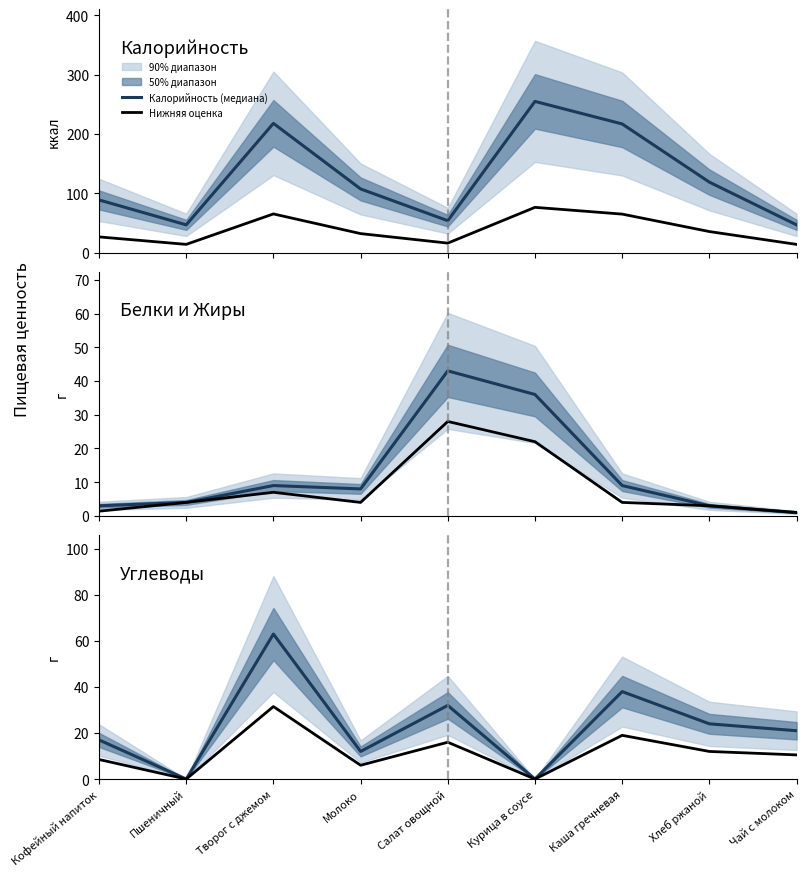

What is the label of the 7th point from the right?

Творог с джемом